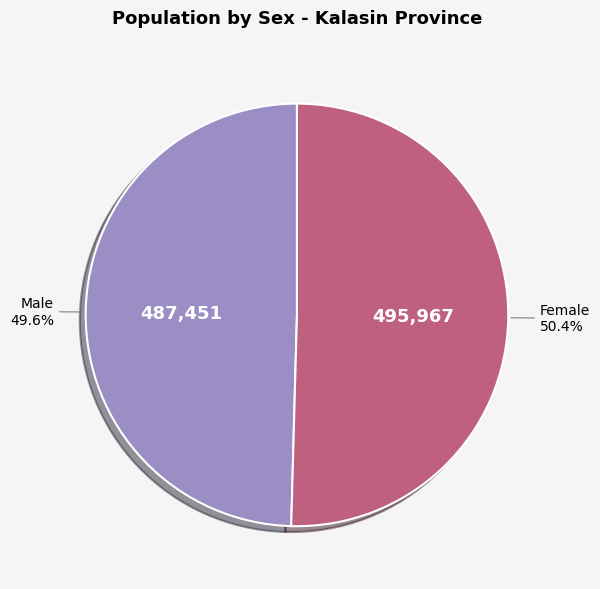

What is the majority slice?

Female